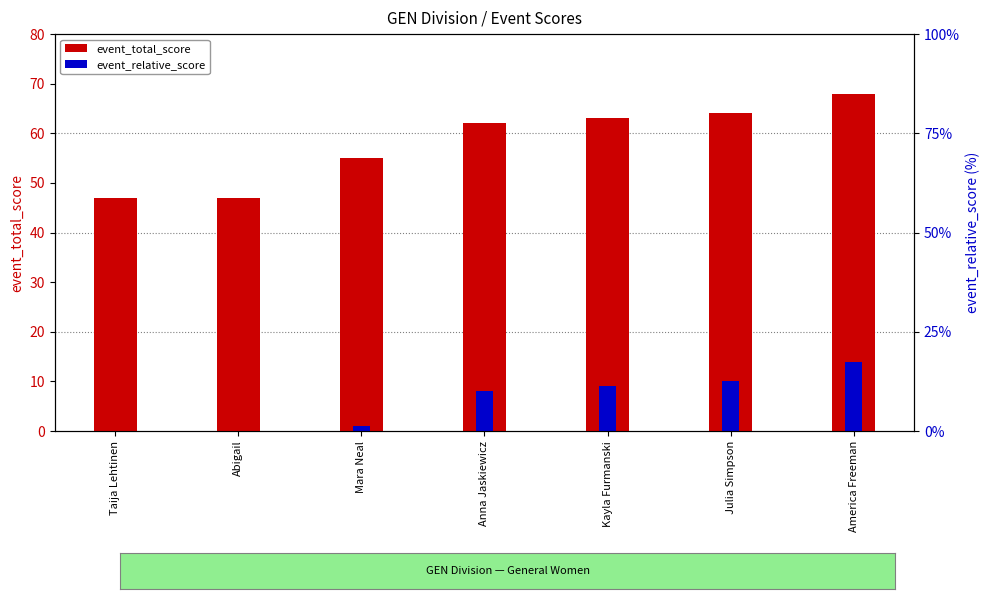

How many data points does each series have?

7